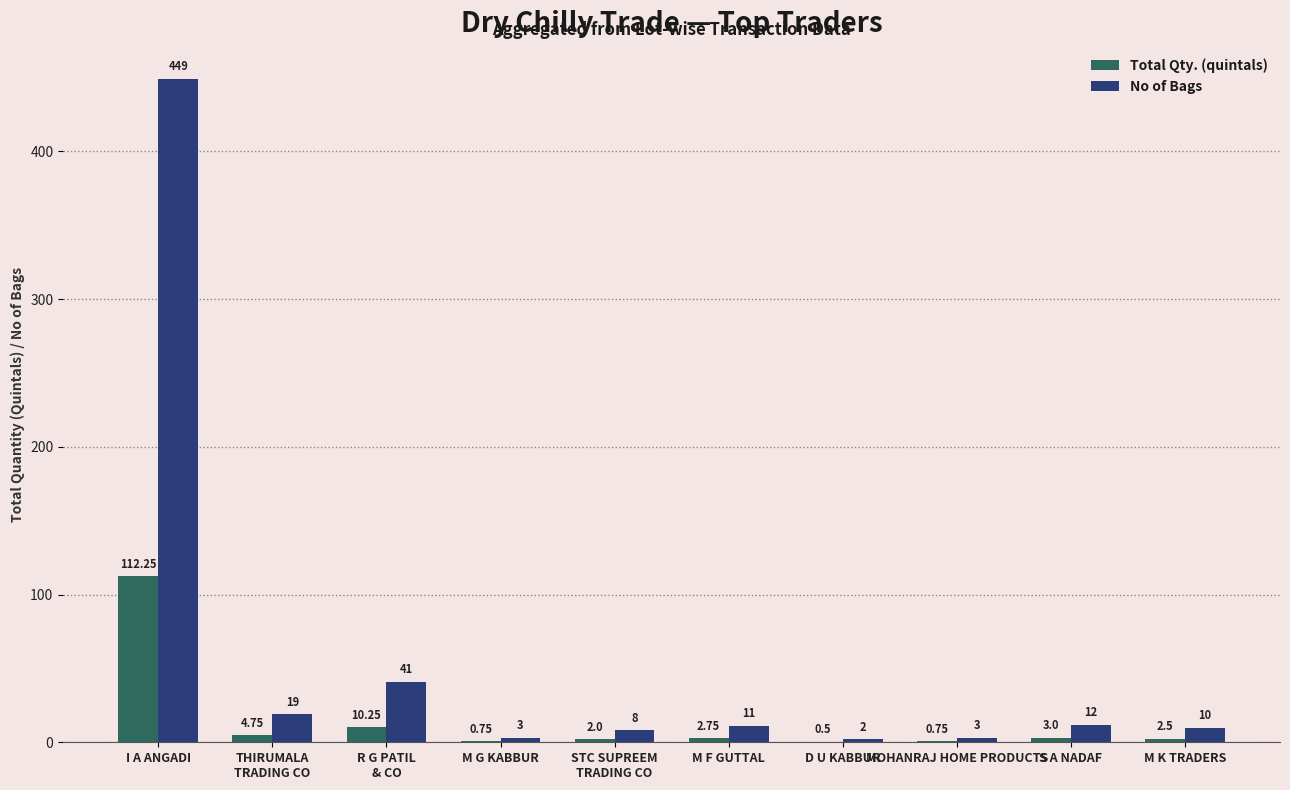

Which series has the largest total across all categories?

No of Bags